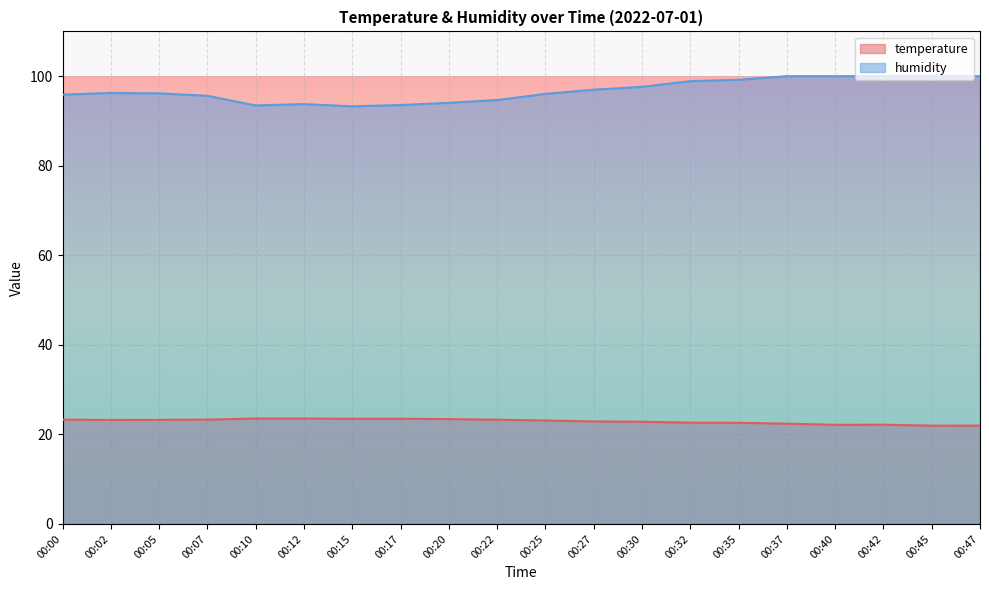

What is the spread (max minus min) of values at 00:45?

78.0